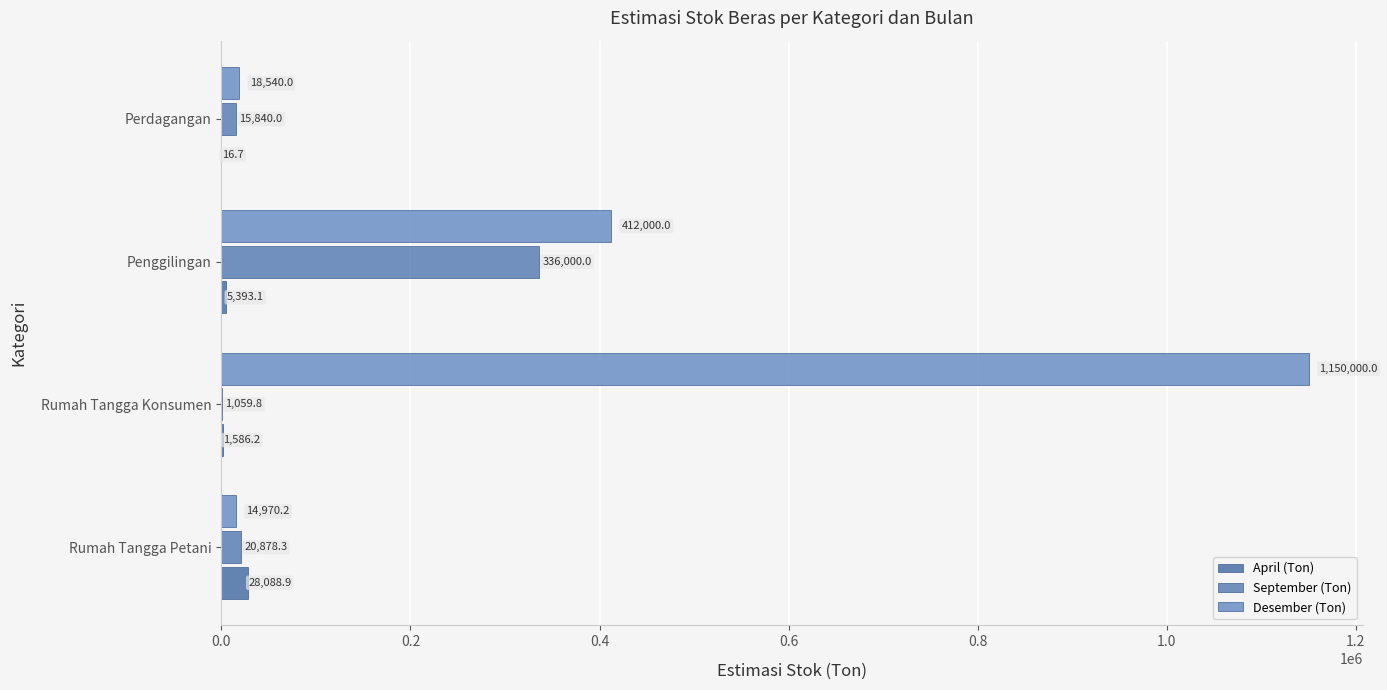

What is the value of the April (Ton) bar at the 4th from the left?

16.7